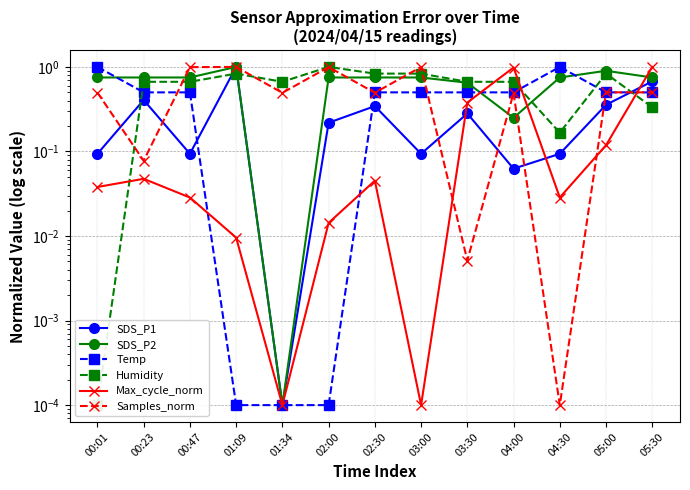

Reading left to right, transcribe all the data shown in this chart.

SDS_P1: 0.1	0.4	0.1	1.0	0.0	0.2	0.3	0.1	0.3	0.1	0.1	0.4	0.7
SDS_P2: 0.8	0.8	0.8	1.0	0.0	0.8	0.8	0.8	0.7	0.3	0.8	0.9	0.8
Temp: 1.0	0.5	0.5	0.0	0.0	0.0	0.5	0.5	0.5	0.5	1.0	0.5	0.5
Humidity: 0.0	0.7	0.7	0.8	0.7	1.0	0.8	0.8	0.7	0.7	0.2	0.8	0.3
Max_cycle_norm: 0.0	0.0	0.0	0.0	0.0	0.0	0.0	0.0	0.4	1.0	0.0	0.1	1.0
Samples_norm: 0.5	0.1	1.0	1.0	0.5	1.0	0.5	1.0	0.0	0.5	0.0	0.5	0.5